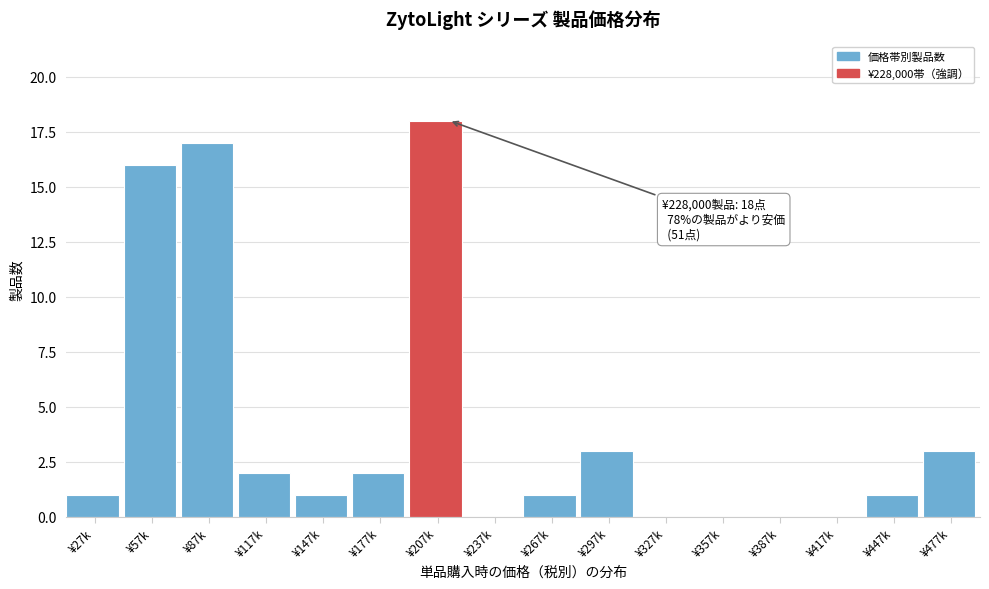

Reading right to left, what are all the values shown in this chart?

¥477k=3	¥447k=1	¥417k=0	¥387k=0	¥357k=0	¥327k=0	¥297k=3	¥267k=1	¥237k=0	¥207k=18	¥177k=2	¥147k=1	¥117k=2	¥87k=17	¥57k=16	¥27k=1